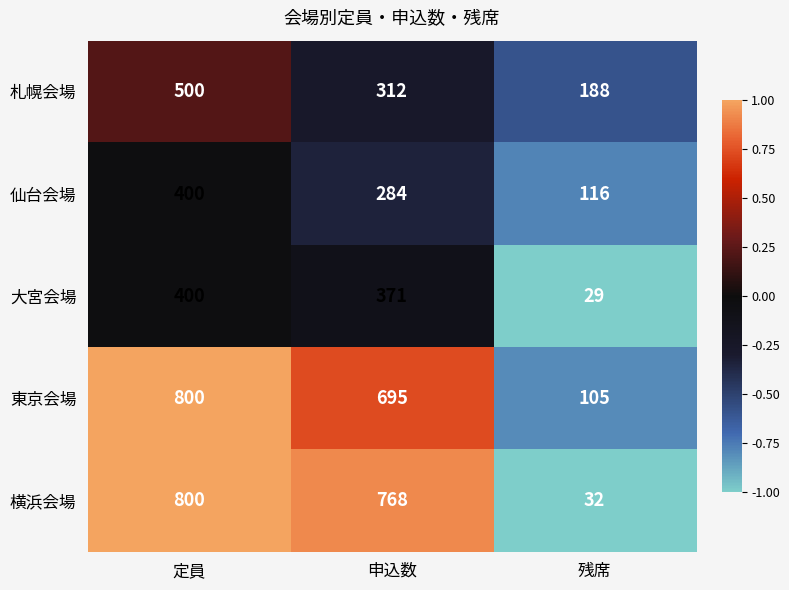

Reading left to right, transcribe all the data shown in this chart.

札幌会場: 定員=500	申込数=312	残席=188
仙台会場: 定員=400	申込数=284	残席=116
大宮会場: 定員=400	申込数=371	残席=29
東京会場: 定員=800	申込数=695	残席=105
横浜会場: 定員=800	申込数=768	残席=32